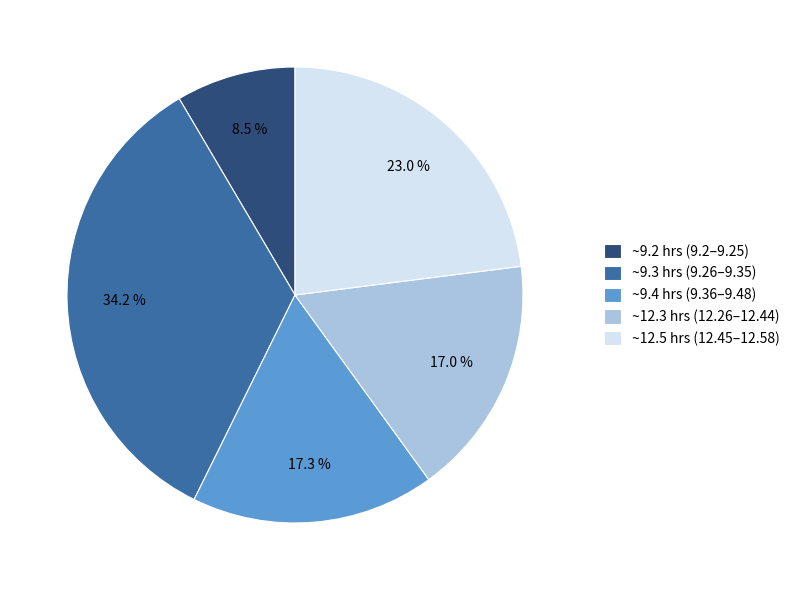

Approximately how many times larger is the value at ~9.2 hrs (9.2–9.25) compared to ~12.3 hrs (12.26–12.44)?

0.5